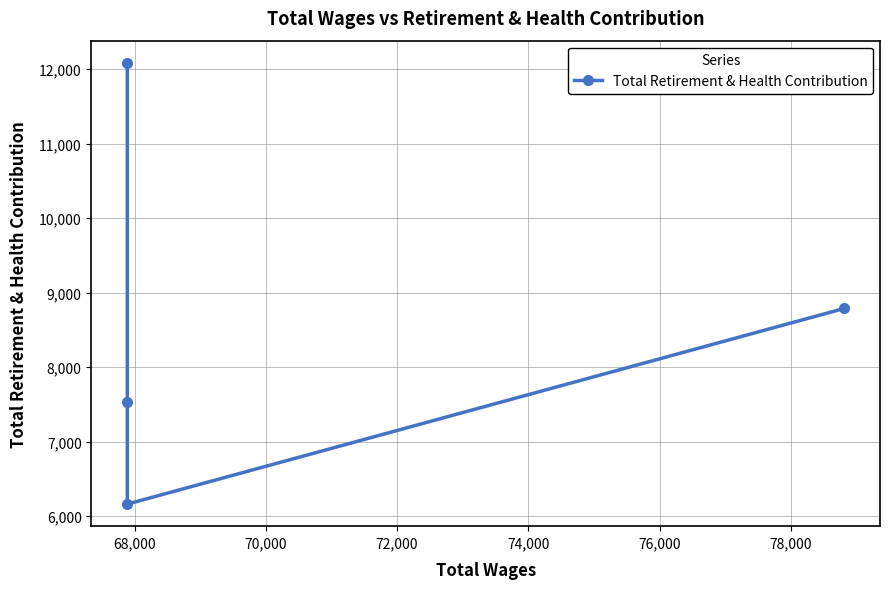

Which has a higher value, 68,000 or 72,000?

72,000